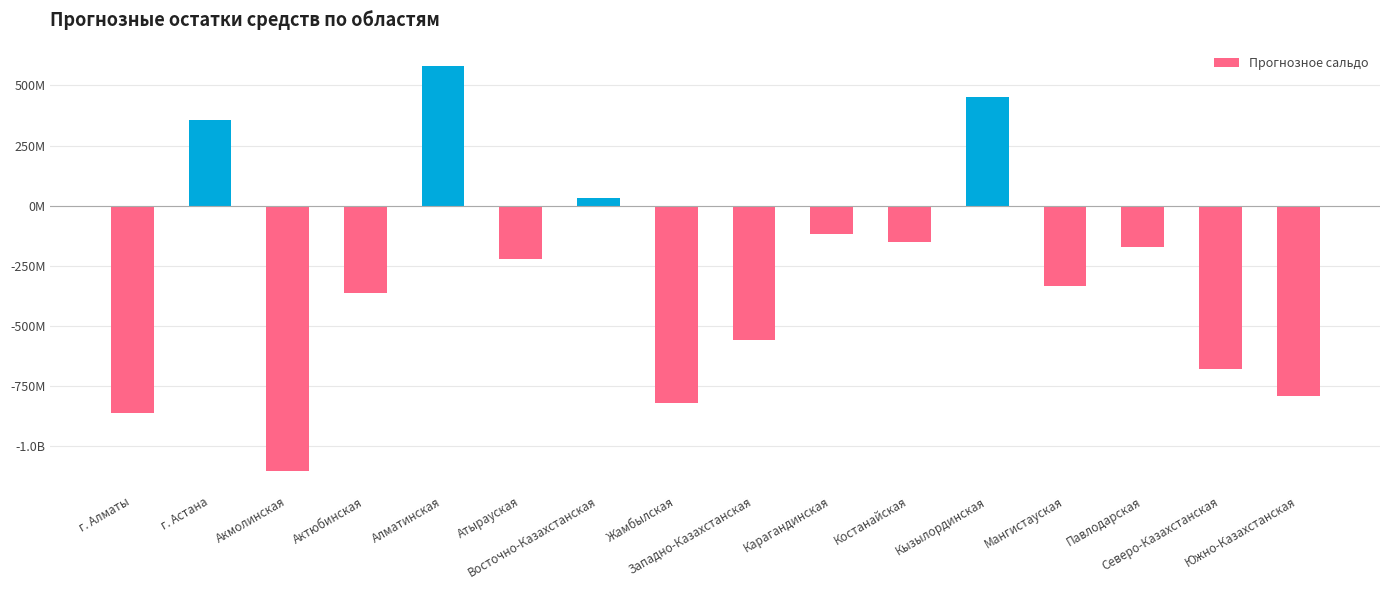

Reading right to left, transcribe all the data shown in this chart.

Южно-Казахстанская=-793104977.2	Северо-Казахстанская=-678337008.5	Павлодарская=-170985077.5	Мангистауская=-335365618.4	Кызылординская=452299490.2	Костанайская=-152077210.5	Карагандинская=-118597437.1	Западно-Казахстанская=-559859500.8	Жамбылская=-821462773.4	Восточно-Казахстанская=31609731.7	Атырауская=-222871744.5	Алматинская=582023366.8	Актюбинская=-361750719.3	Акмолинская=-1102564037.0	г. Астана=355620043.4	г. Алматы=-863776033.6